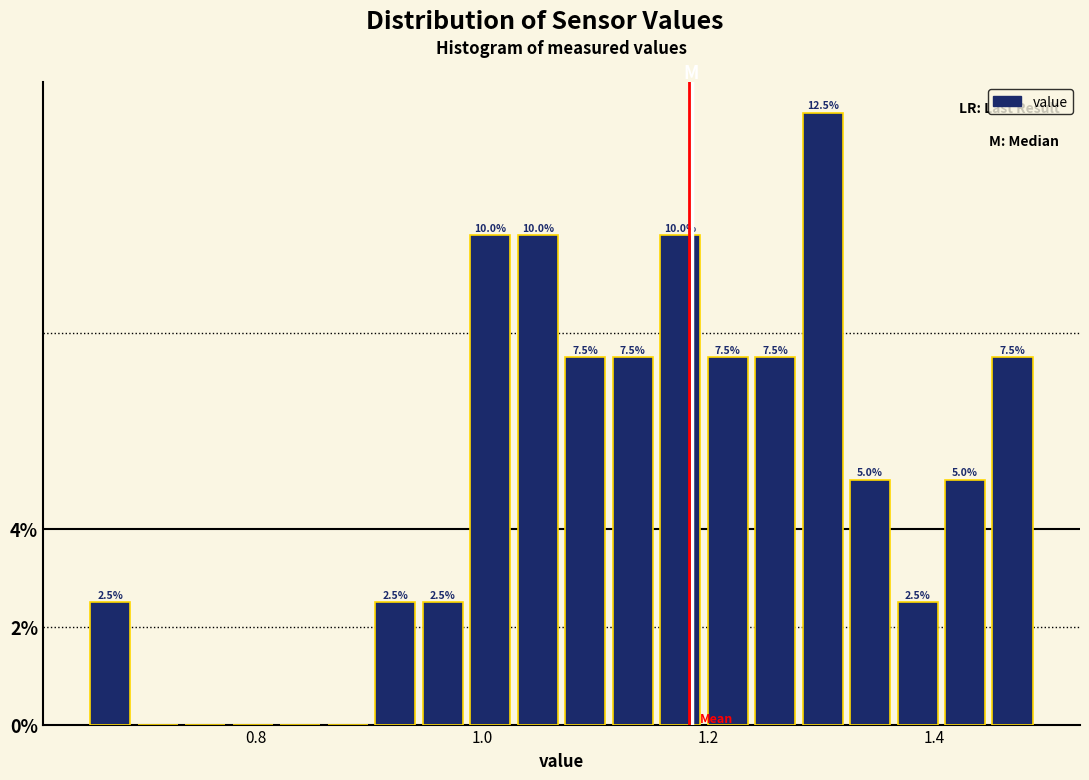

Around what value on the x-axis is the tallest bar? Give the approximate position of its centre, as read against the axis.

1.30